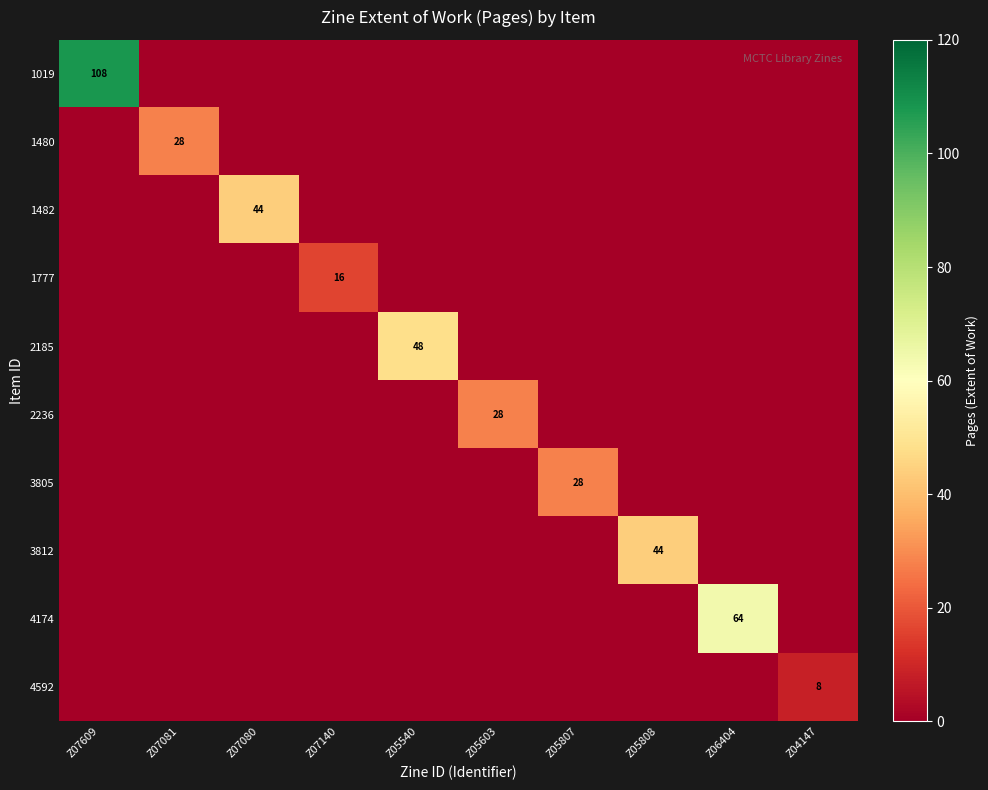

How many values in the 2185 series exceed 0?

1